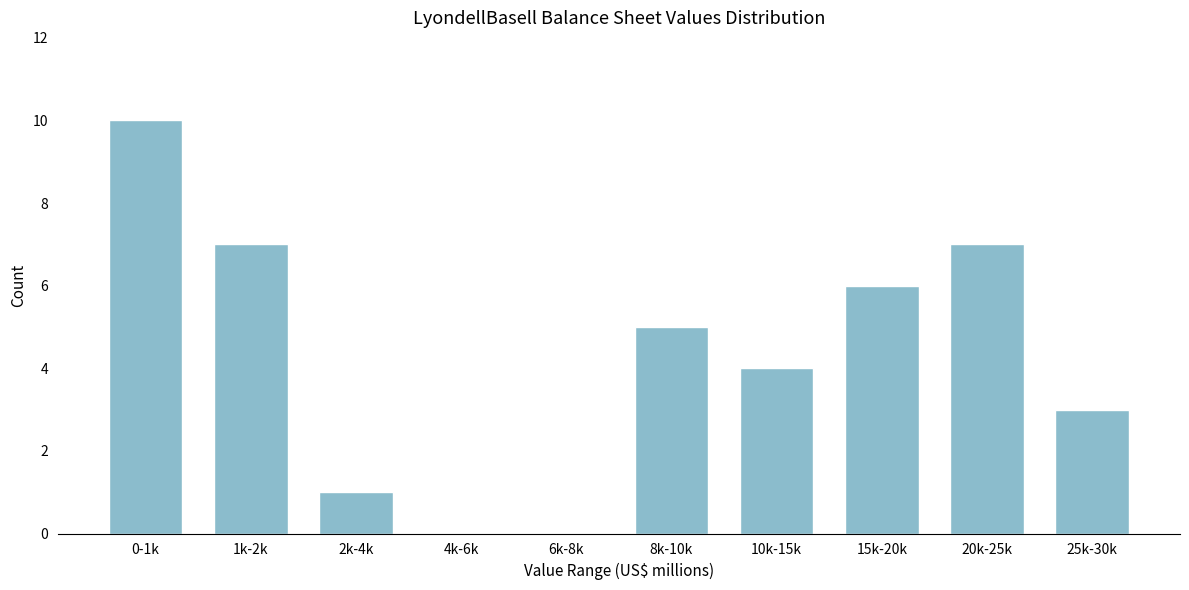

Is it true that the value at 20k-25k is 12?

False